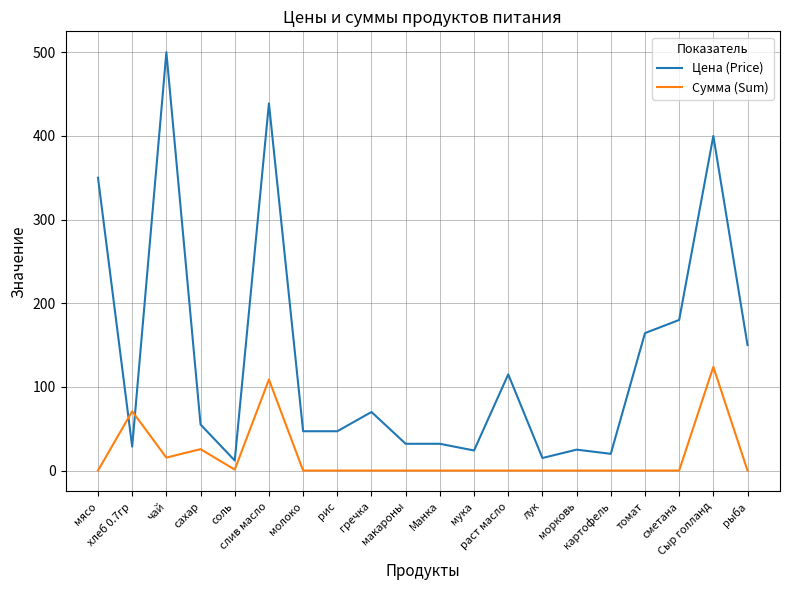

Which series has the widest spread of values?

Цена (Price)